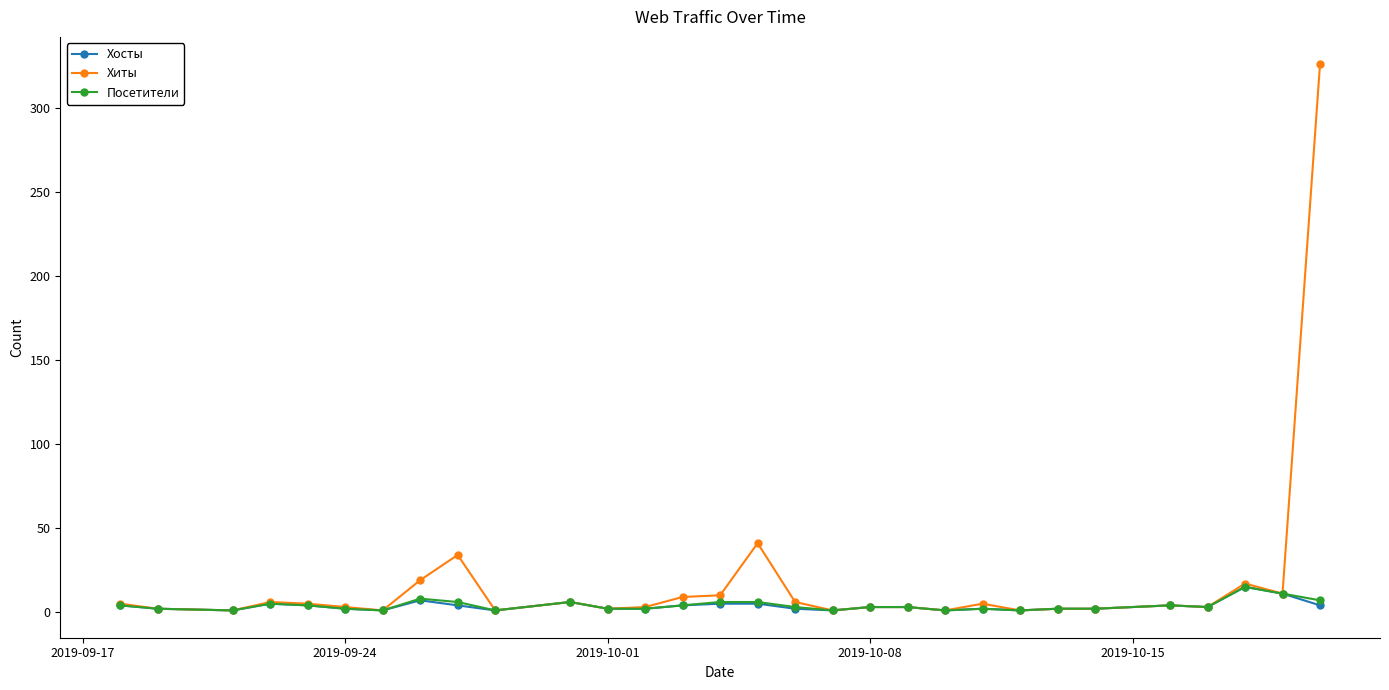

What is the greatest value displayed?

326